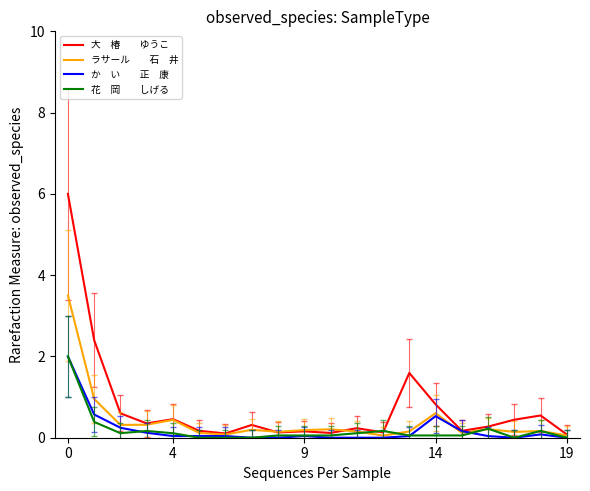

What is the maximum value shown in the chart?

6.0